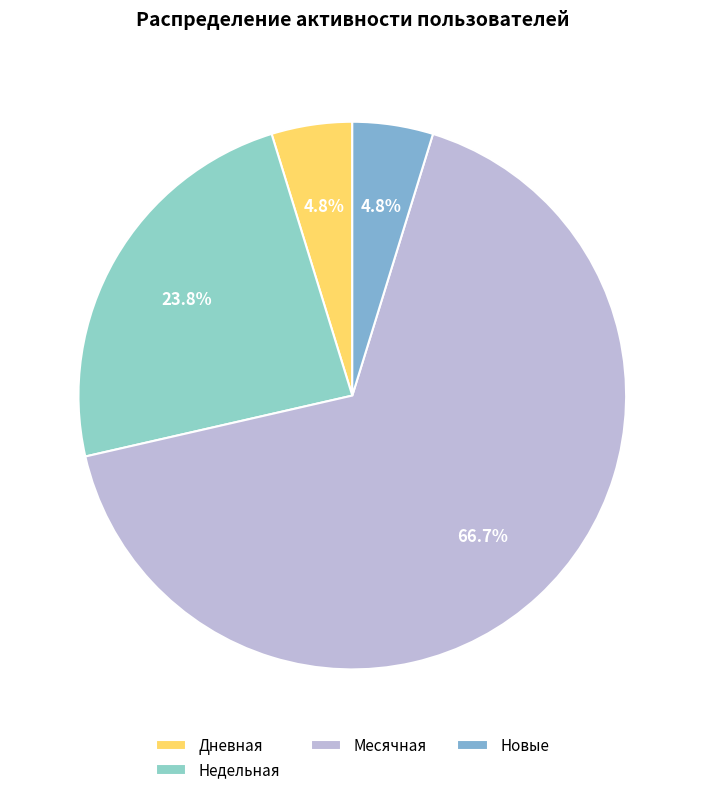

Between Дневная and Недельная, which is larger?

Недельная